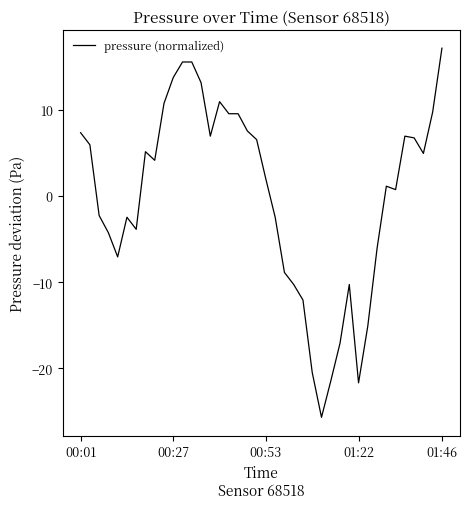

What is the maximum value shown in the chart?

17.1